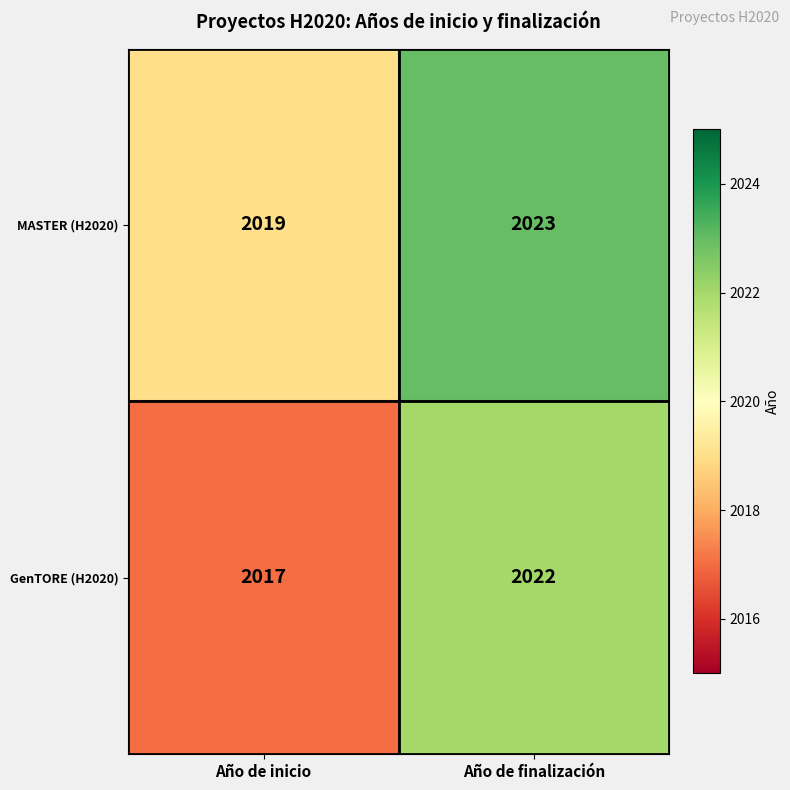

What is the difference between the maximum and minimum values in the MASTER (H2020) series?

4